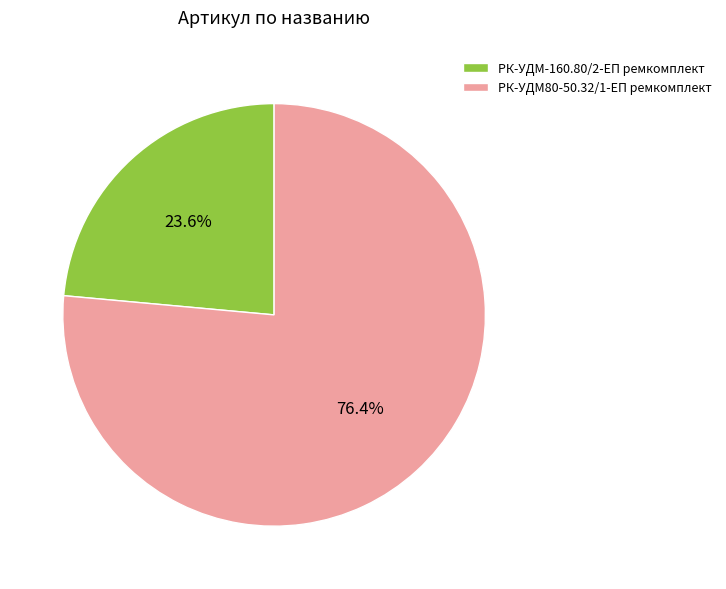

To the nearest percent, what percentage of the pie is РК-УДМ-160.80/2-ЕП ремкомплект?

24%